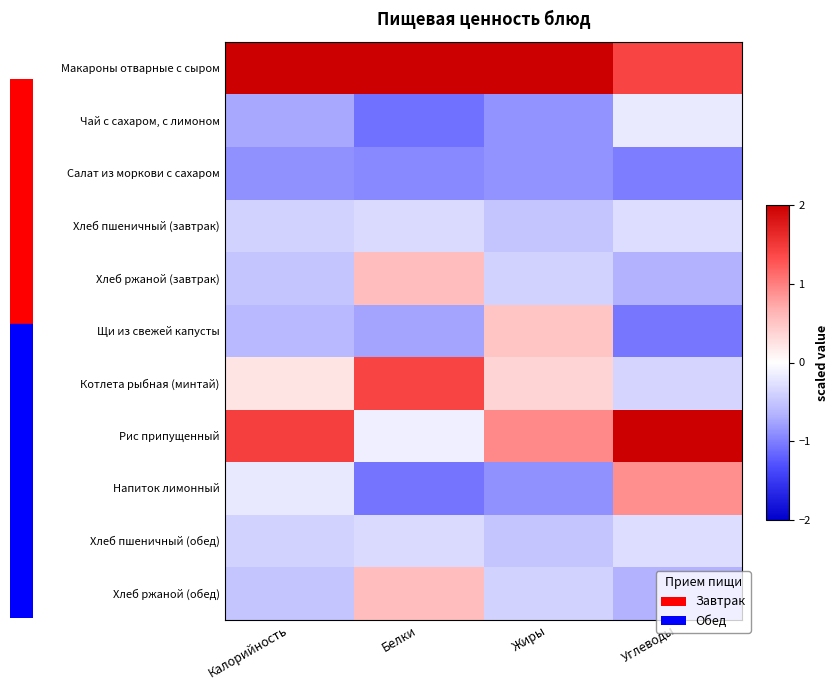

At how many categories does at least one series exceed 0?

4